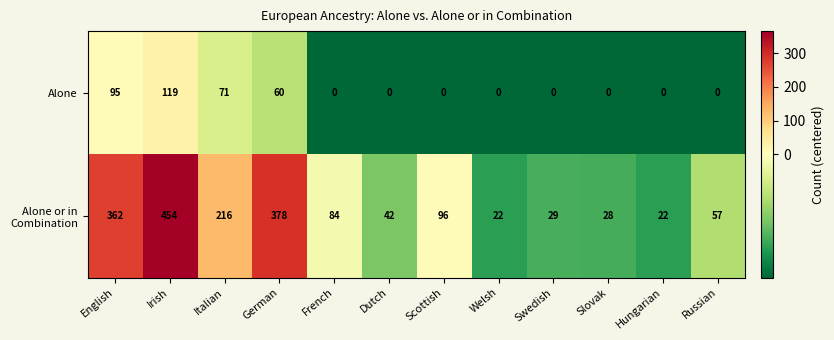

True or false: Alone has a value of 43 at Swedish.

False